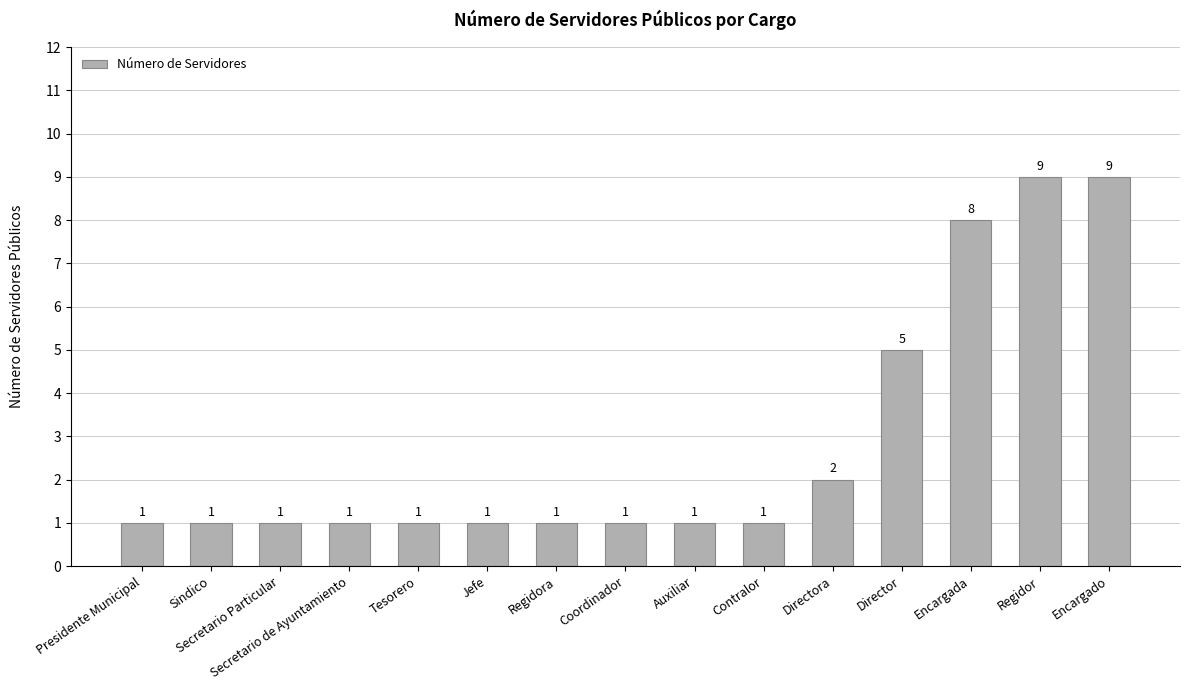

What is the smallest value displayed?

1